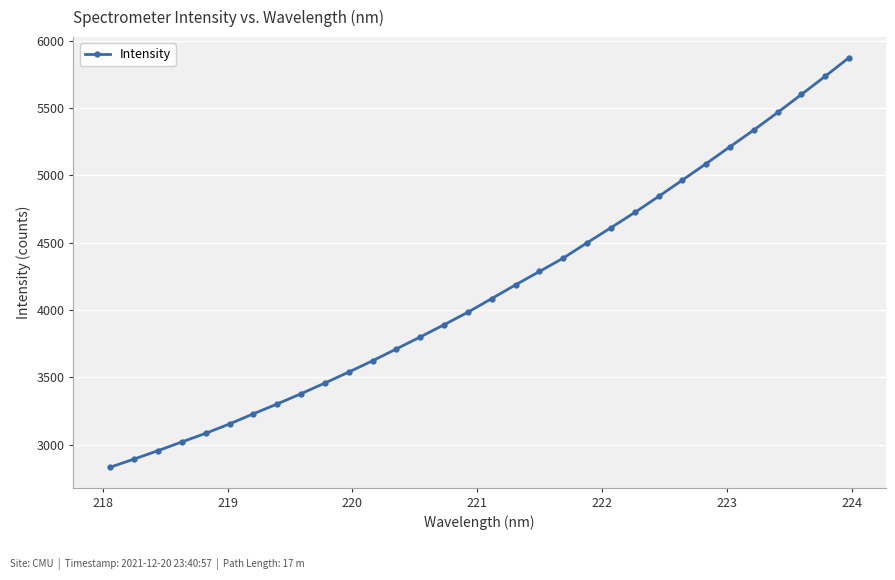

What is the average value?

4149.3